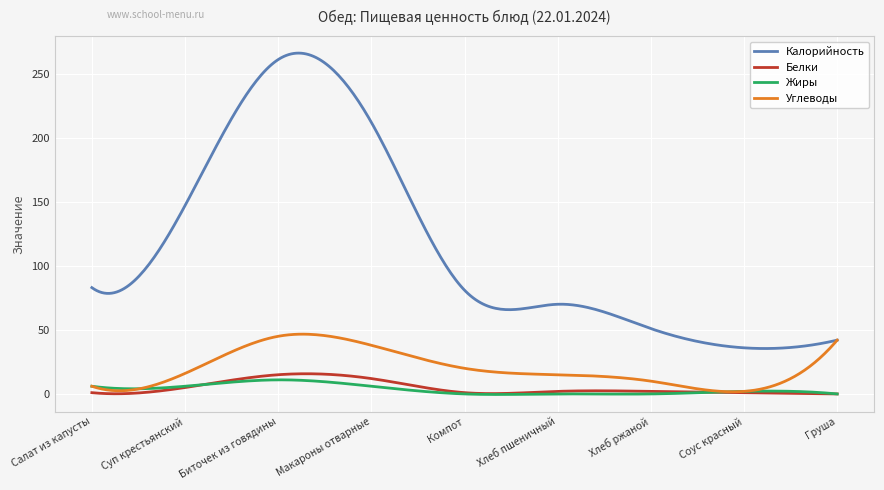

Count the number of categories in the chart.

300